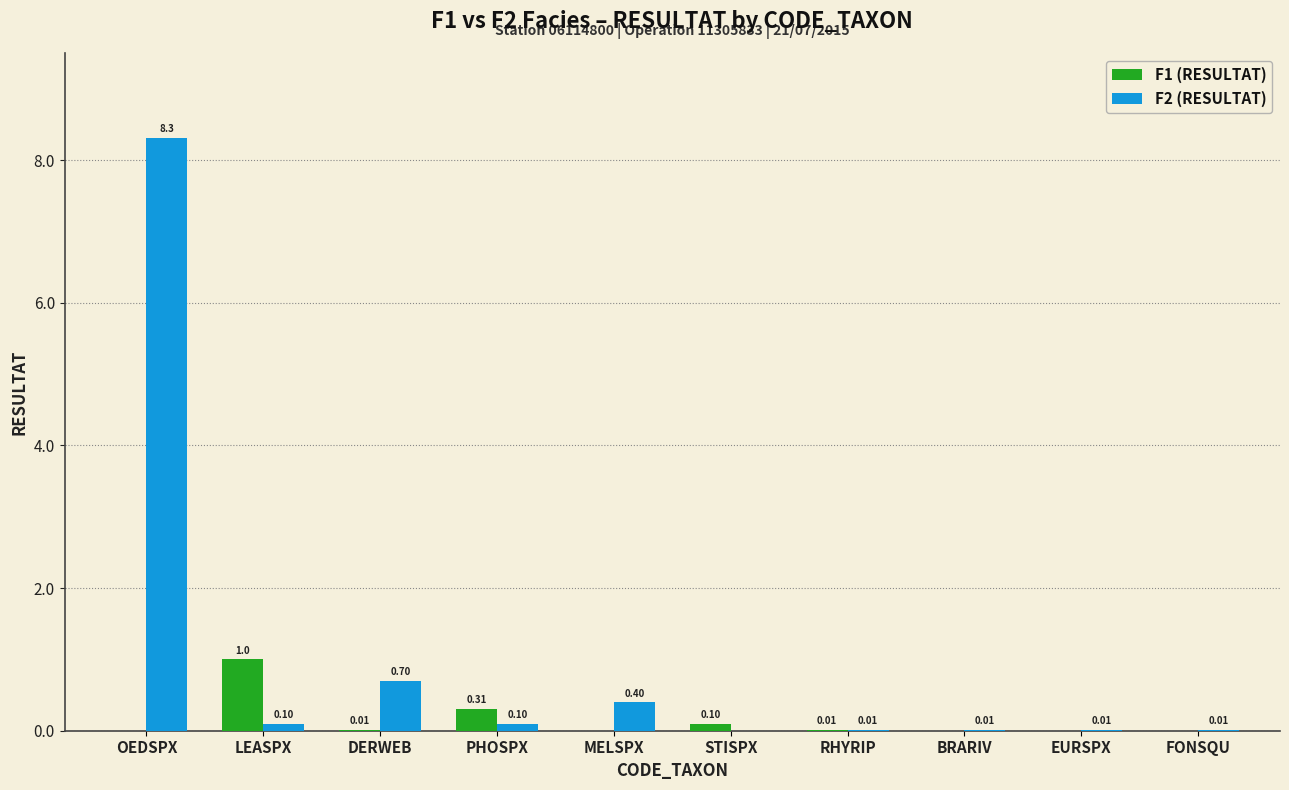

Are the bars horizontal?

No